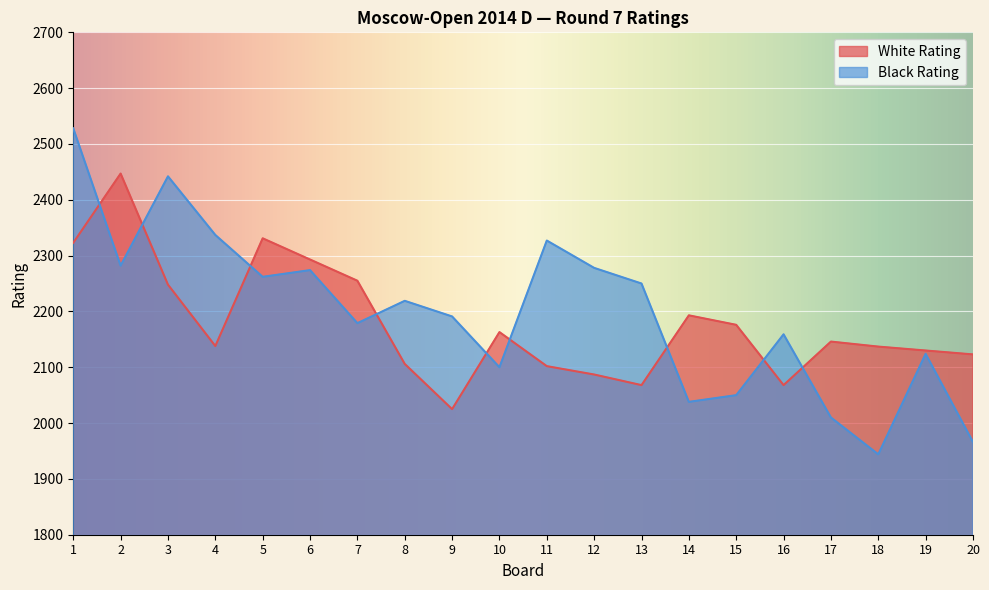

What is the smallest value displayed?

1944